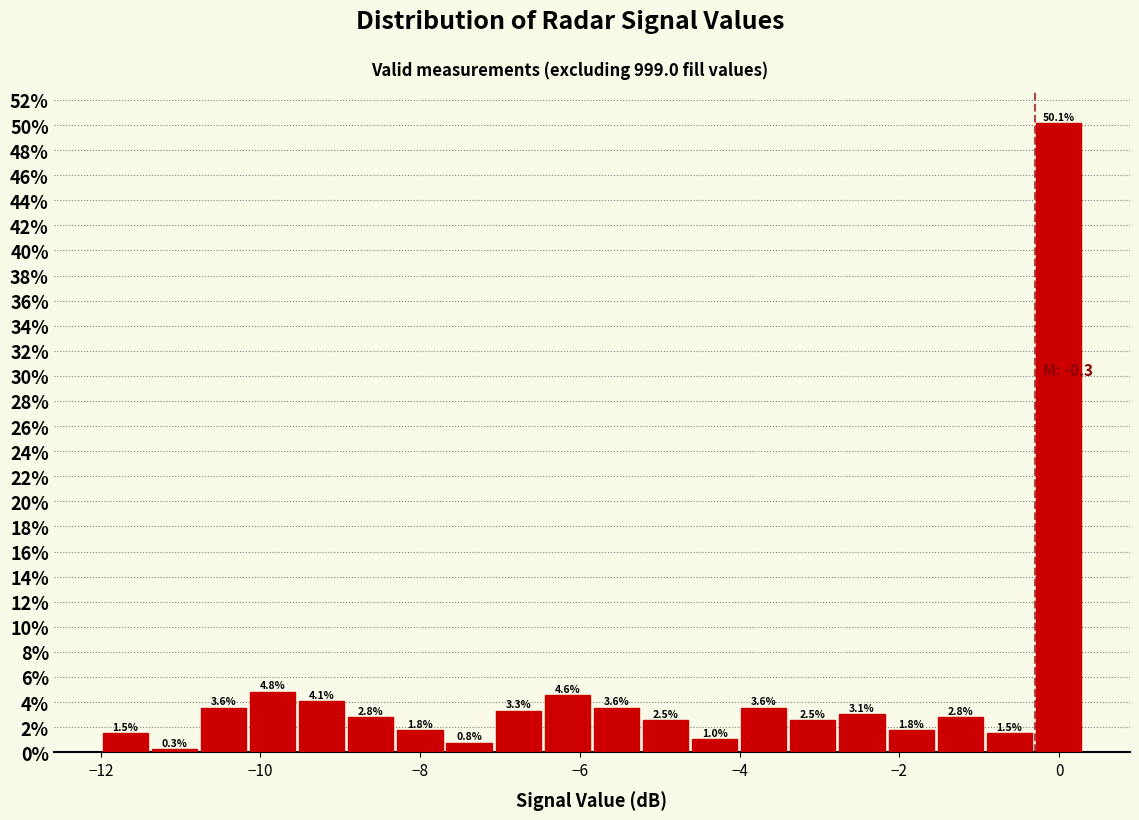

Around what value on the x-axis is the tallest bar? Give the approximate position of its centre, as read against the axis.

0.0